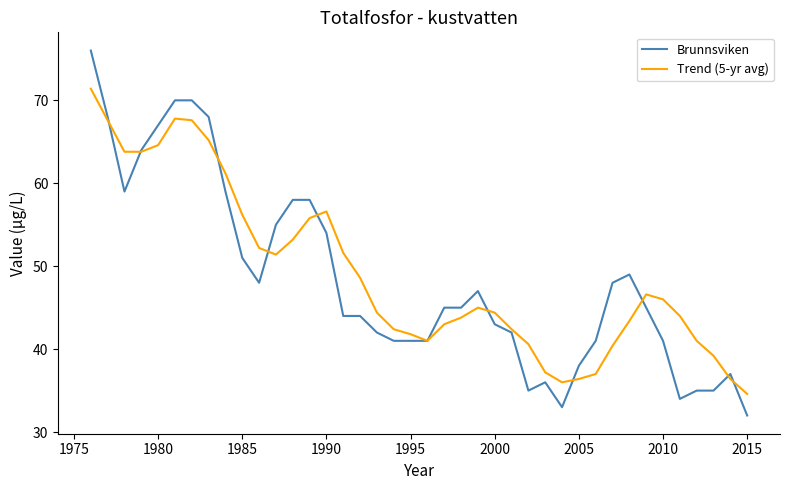

What is the minimum value for Brunnsviken?

32.0